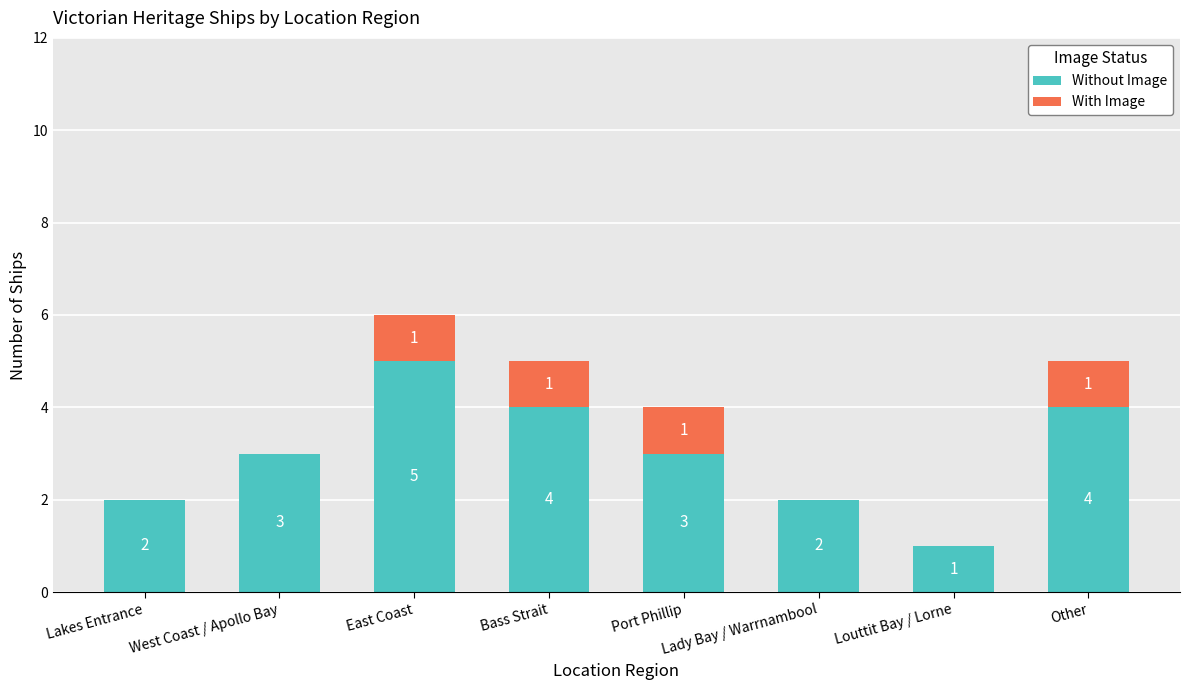

What are all the series names shown in the legend?

Without Image, With Image